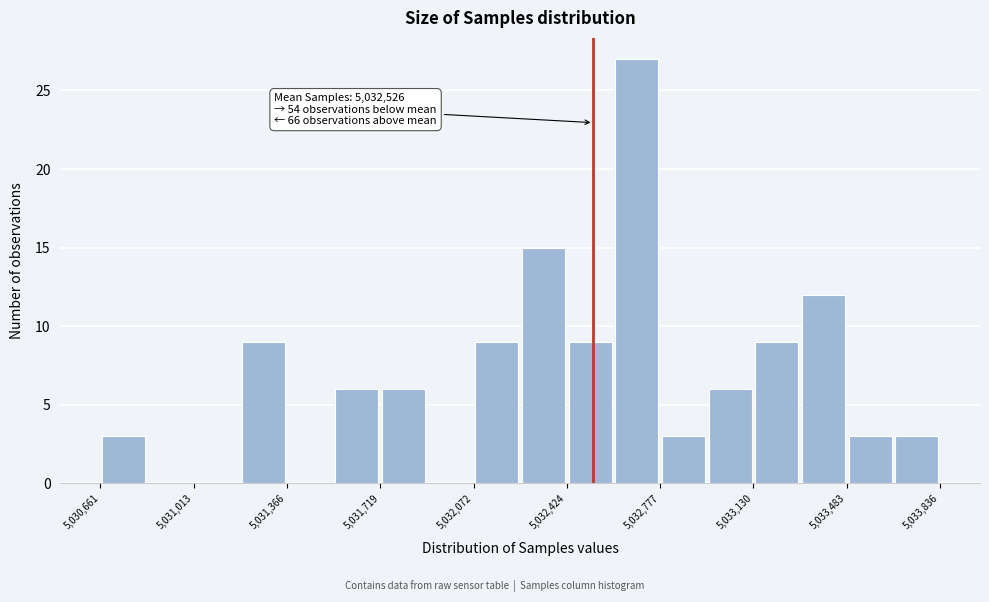

Around what value on the x-axis is the tallest bar? Give the approximate position of its centre, as read against the axis.

5032700